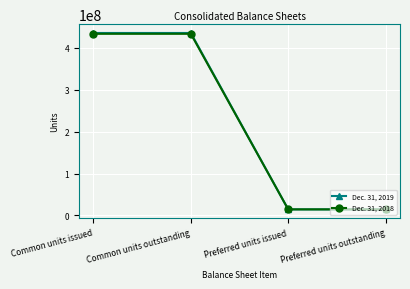

At how many categories does at least one series exceed 307137431?

2